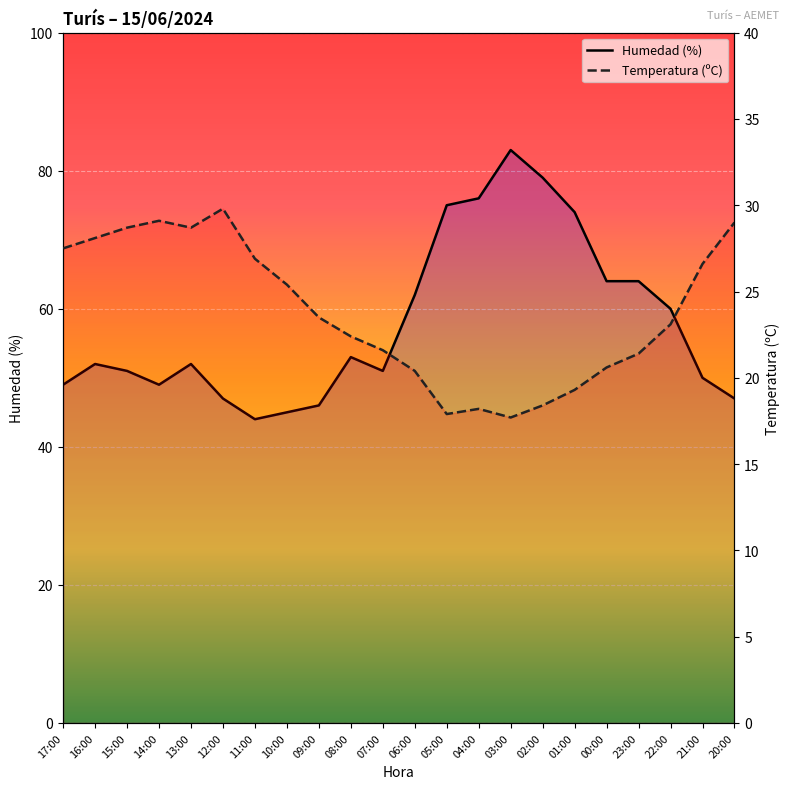

Reading left to right, transcribe all the data shown in this chart.

Humedad (%): 49.0	52.0	51.0	49.0	52.0	47.0	44.0	45.0	46.0	53.0	51.0	62.0	75.0	76.0	83.0	79.0	74.0	64.0	64.0	60.0	50.0	47.0
Temperatura (ºC): 27.5	28.1	28.7	29.1	28.7	29.8	26.9	25.4	23.5	22.4	21.6	20.4	17.9	18.2	17.7	18.4	19.3	20.6	21.4	23.1	26.6	29.0